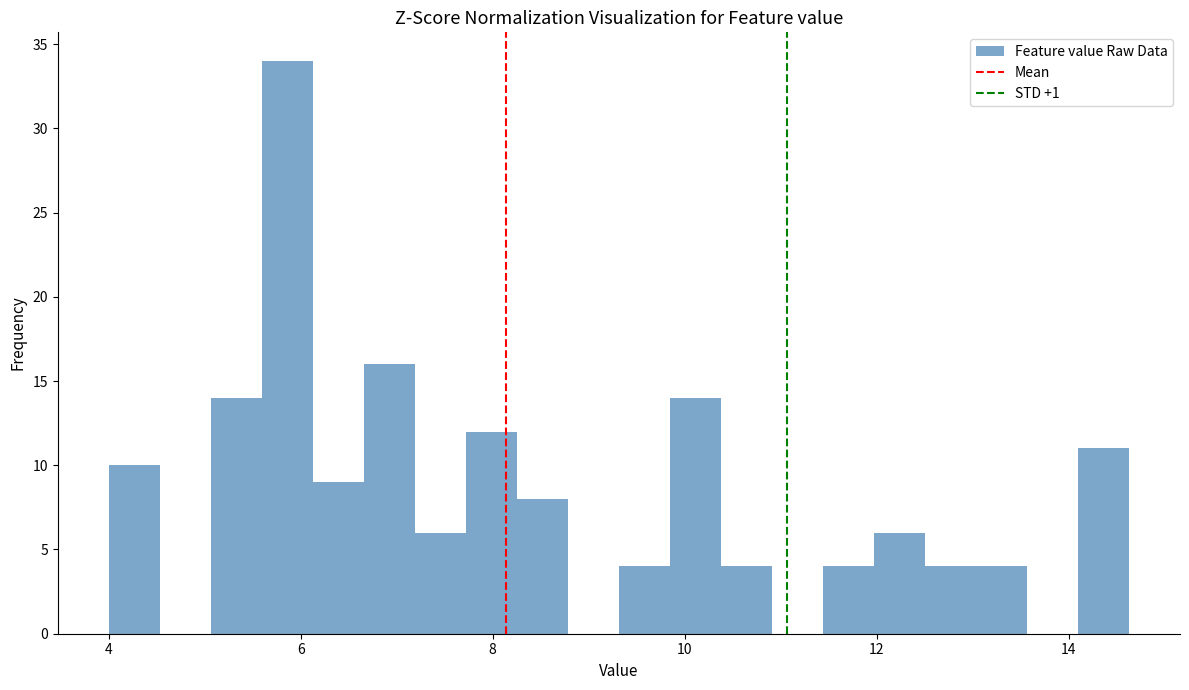

Around what value on the x-axis is the tallest bar? Give the approximate position of its centre, as read against the axis.

5.8